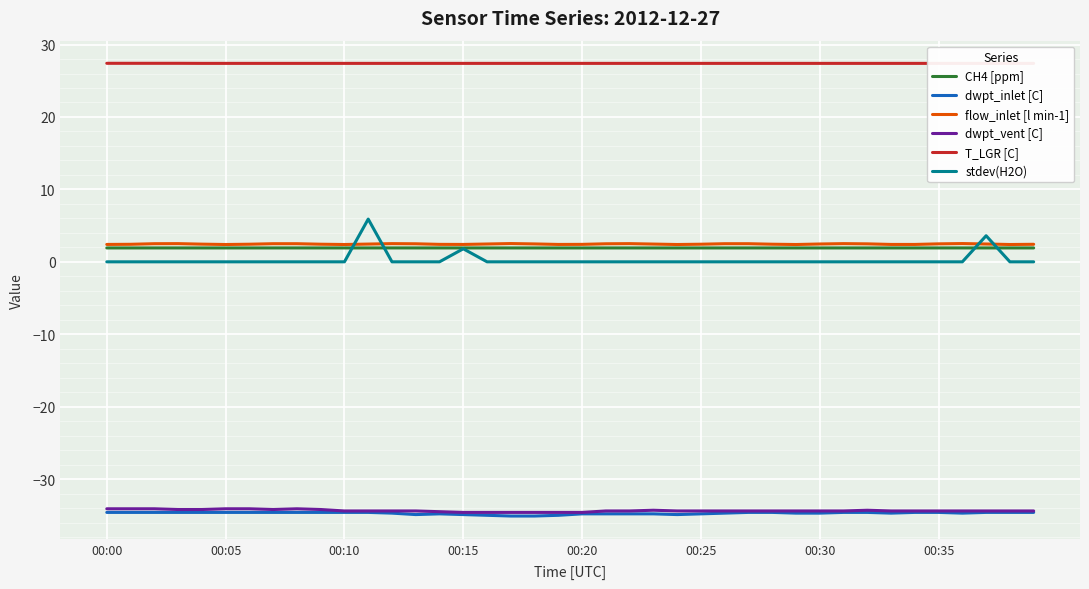

Which category has the lowest value in the CH4 [ppm] series?

19